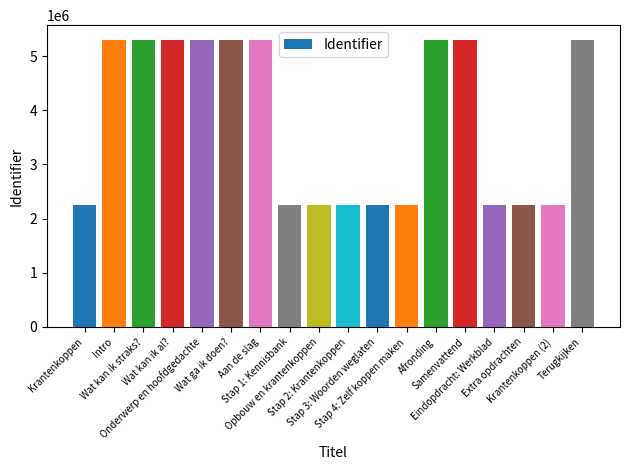

What is the difference between the maximum and minimum values?

3048096